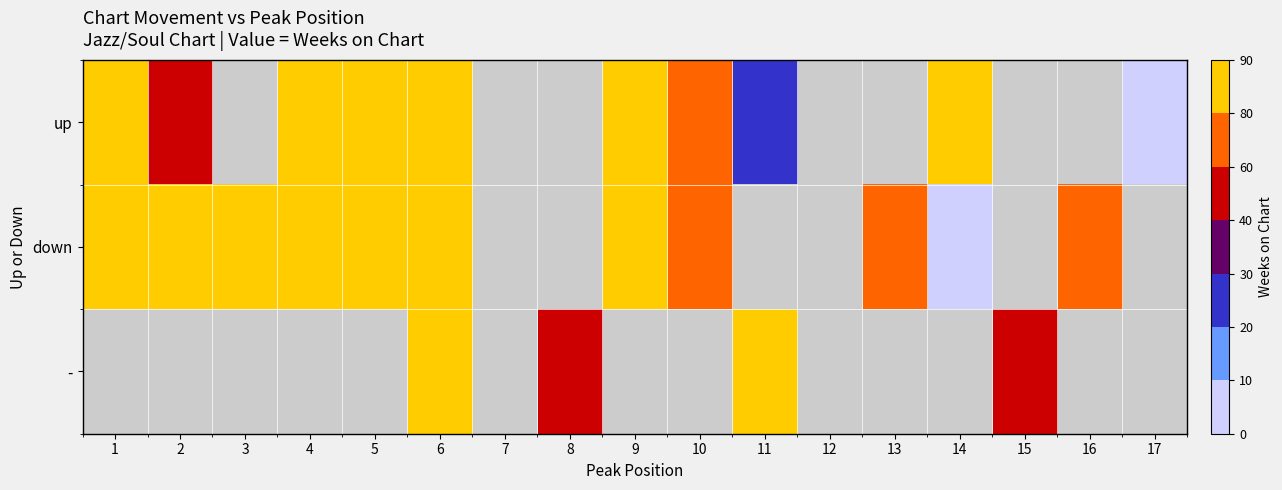

At which category is the sum across all series the highest?

6